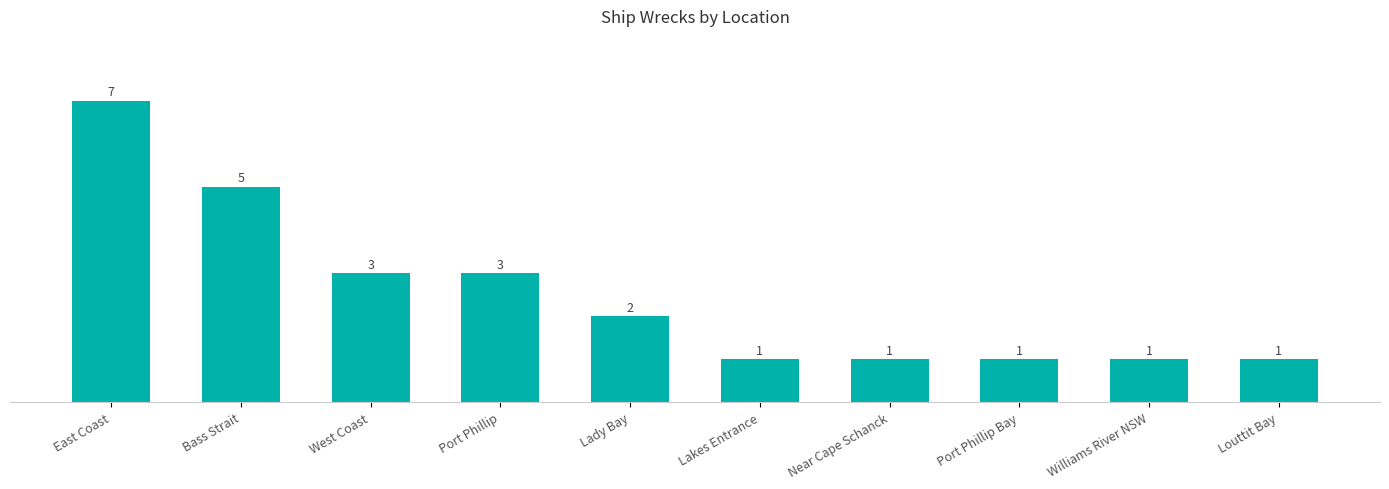

What is the greatest value displayed?

7